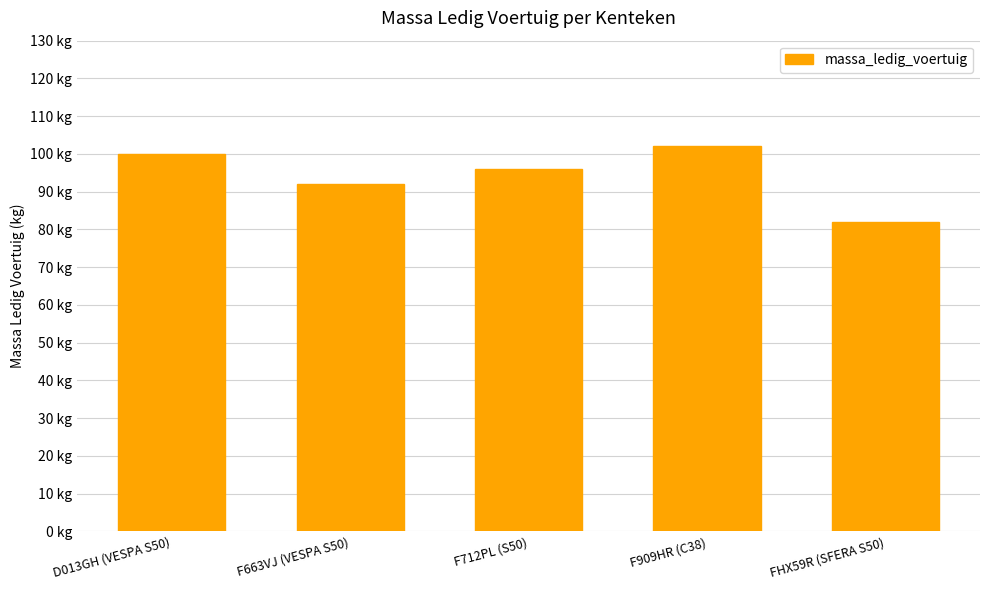

List the labels in order of value, smallest first.

FHX59R (SFERA S50), F663VJ (VESPA S50), F712PL (S50), D013GH (VESPA S50), F909HR (C38)